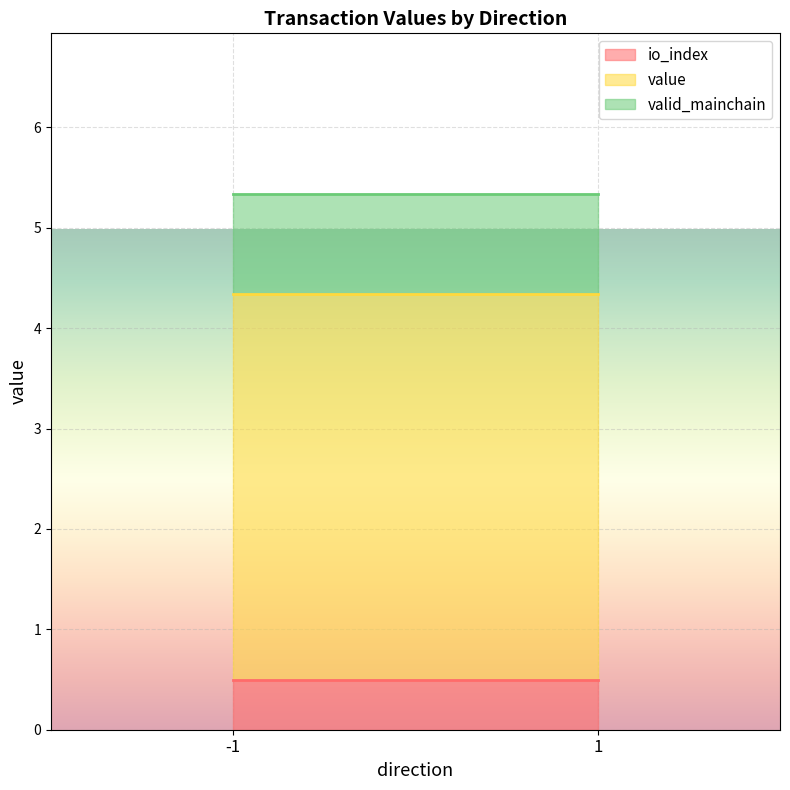

Rank the series at -1 from highest to lowest value.

valid_mainchain, value, io_index